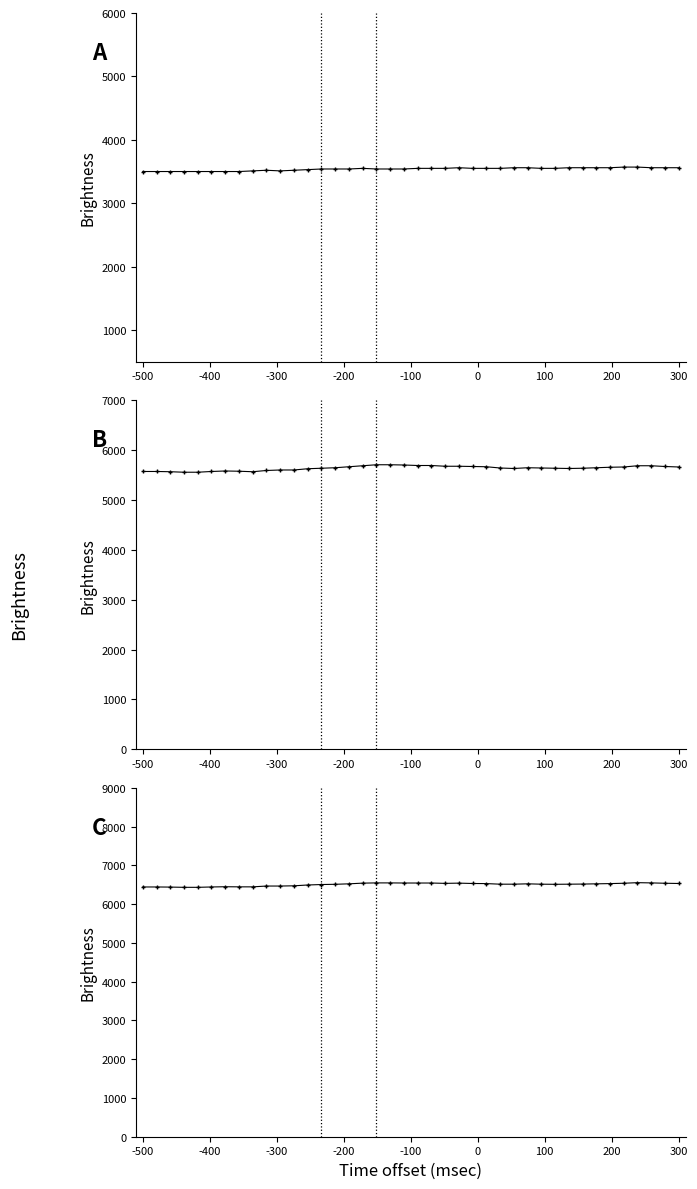

True or false: temperature and combined intersect in this chart.

False